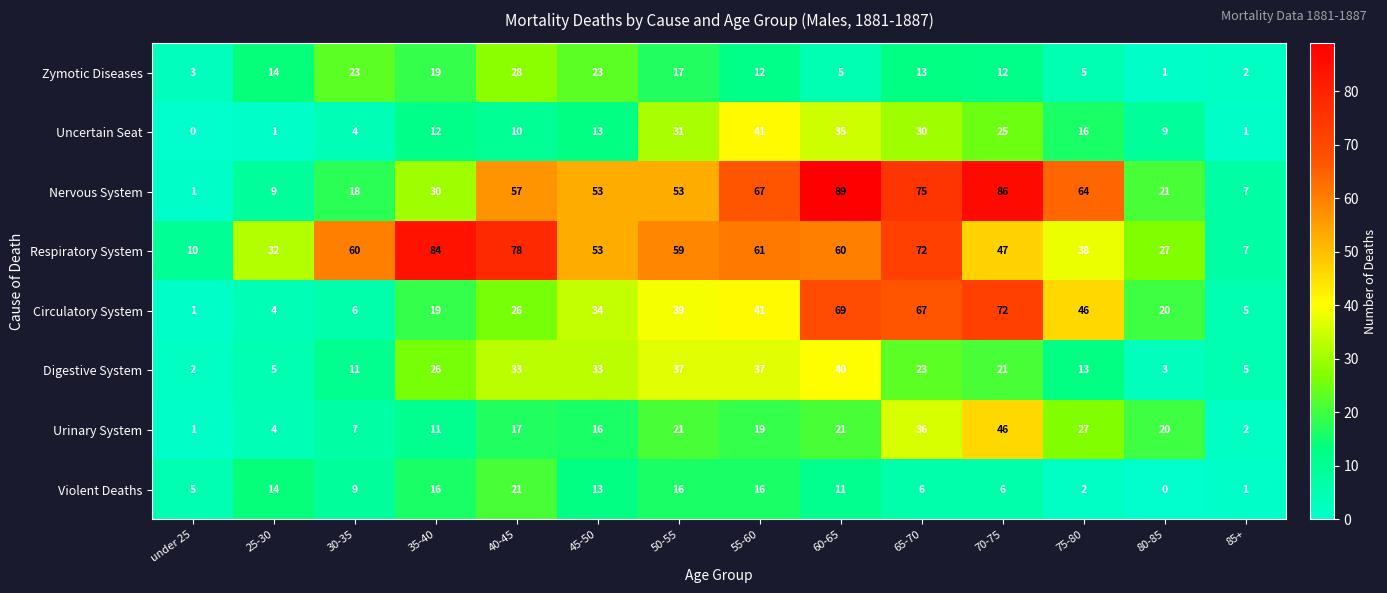

The value of Violent Deaths at 85+ is 1. True or false?

True